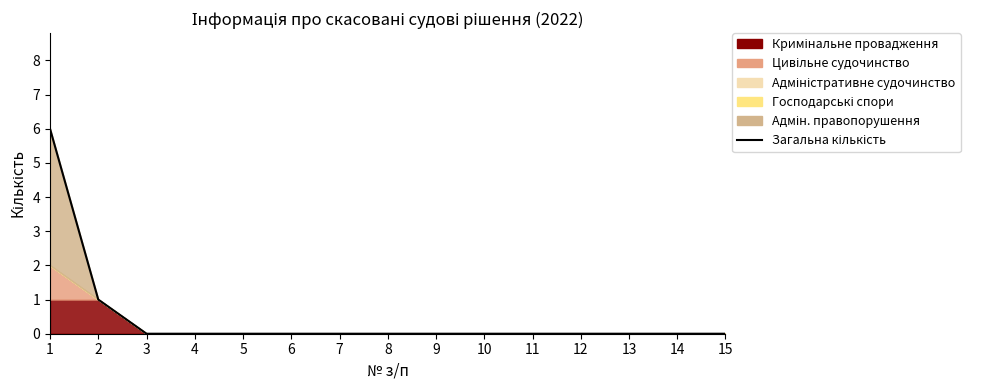

What is the greatest value displayed?

6